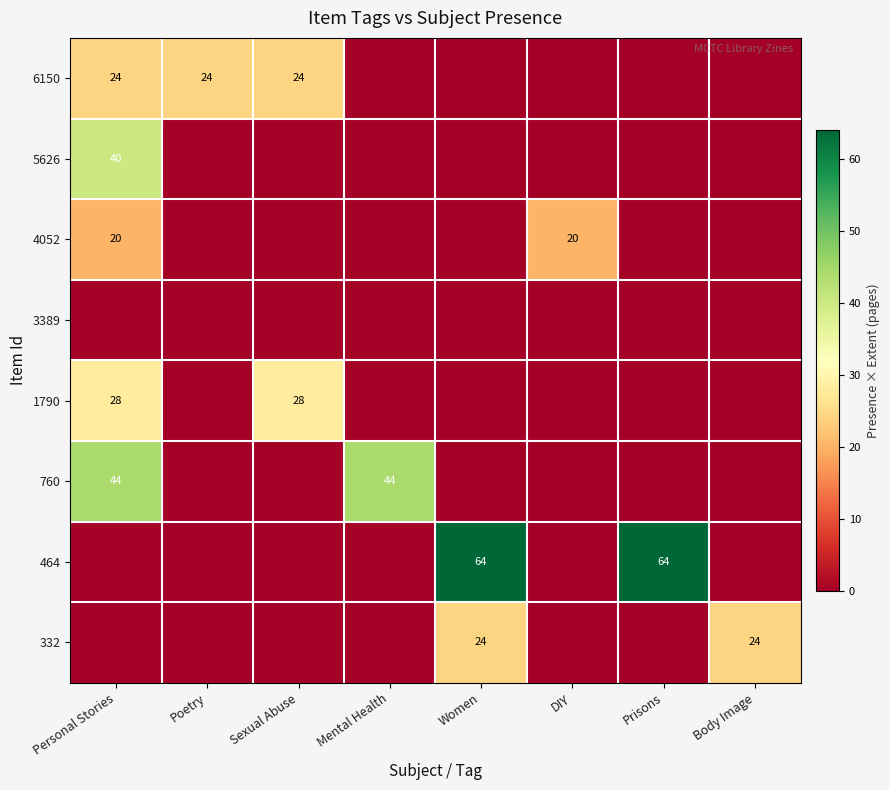

What is the difference between the second highest and second lowest values in the 4052 series?

20